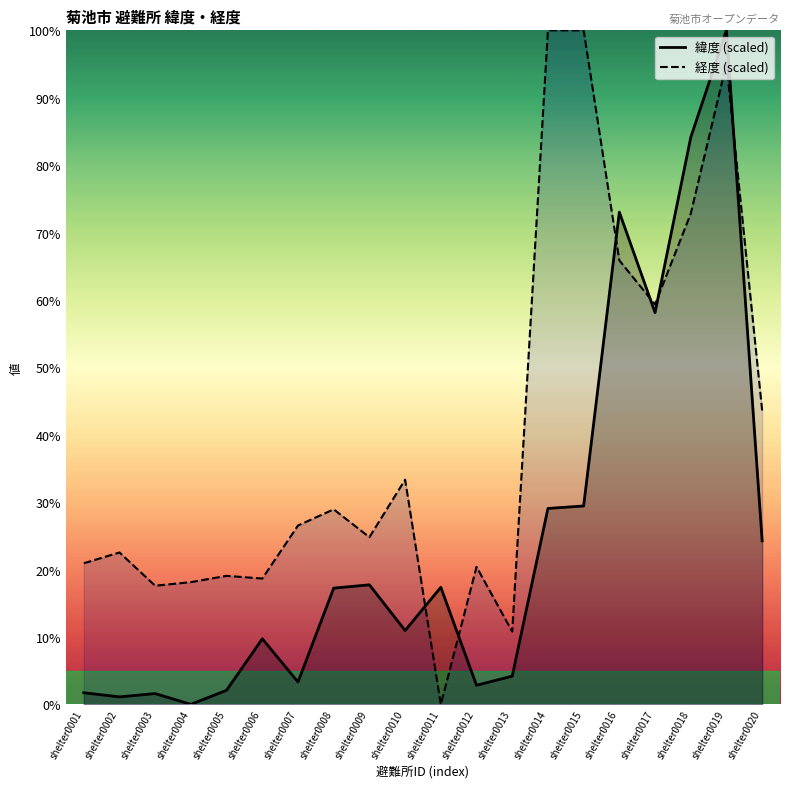

Which category has the highest value in the 経度 (scaled) series?

shelter0014